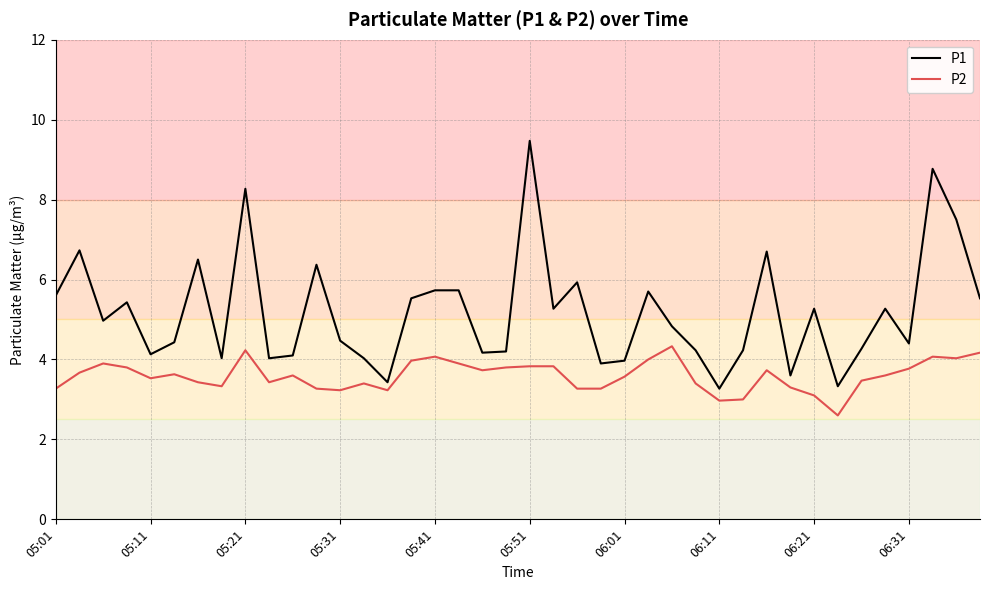

Does the chart display data point markers on the line(s)?

No